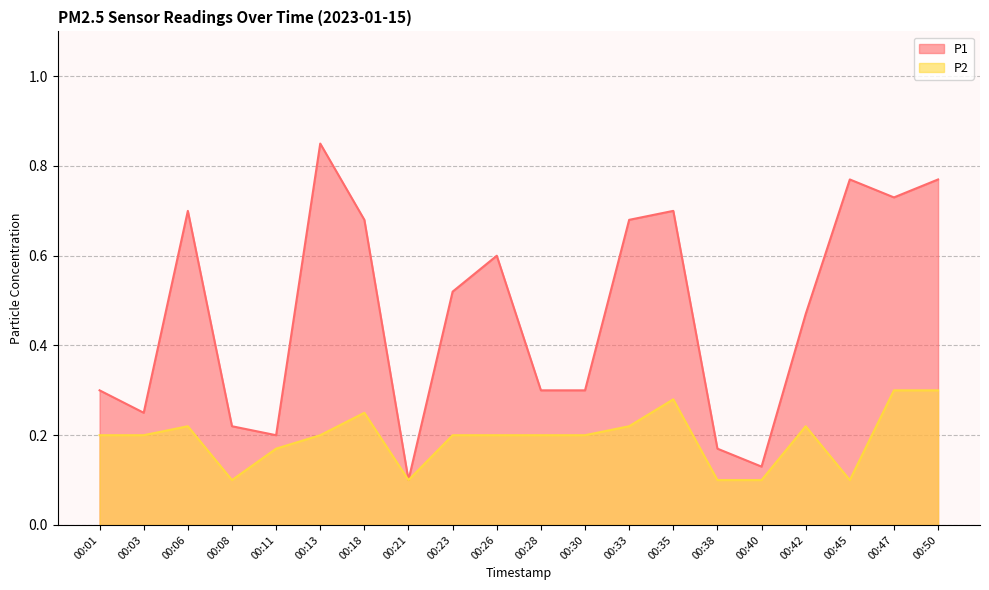

How many distinct data groups are displayed?

2